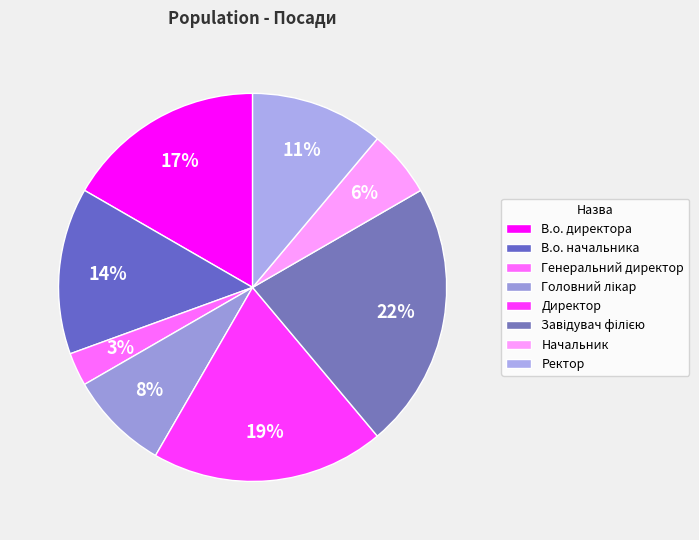

Which slice is the largest?

Завідувач філією